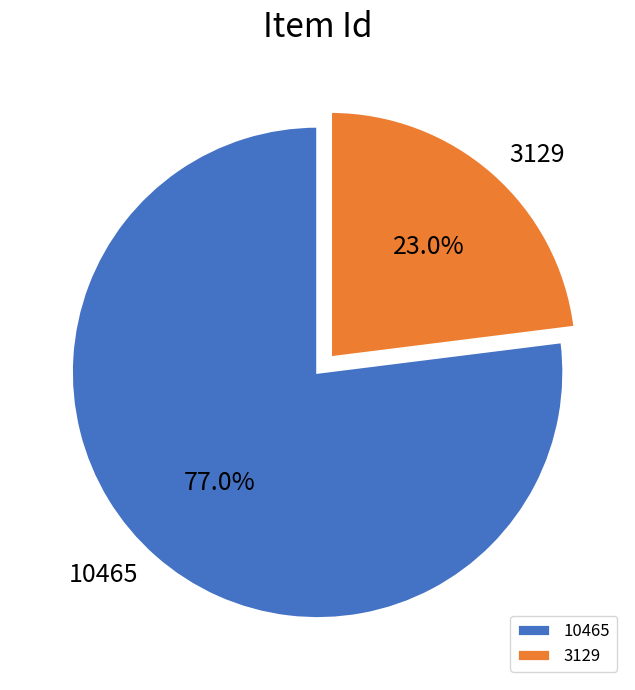

Which slice is the smallest?

3129